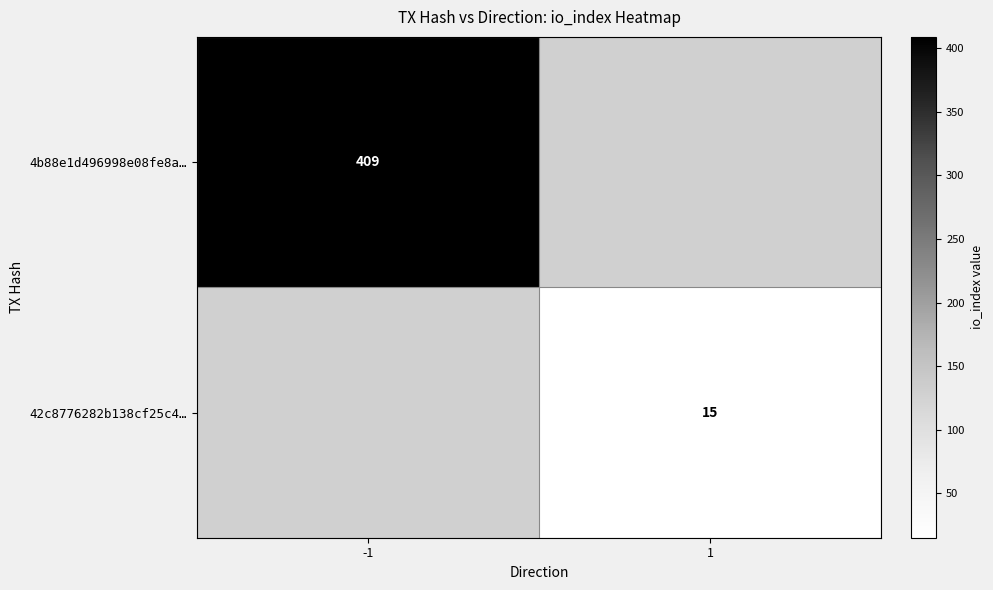

True or false: 42c8776282b138cf25c4… has a value of 5 at 1.

False